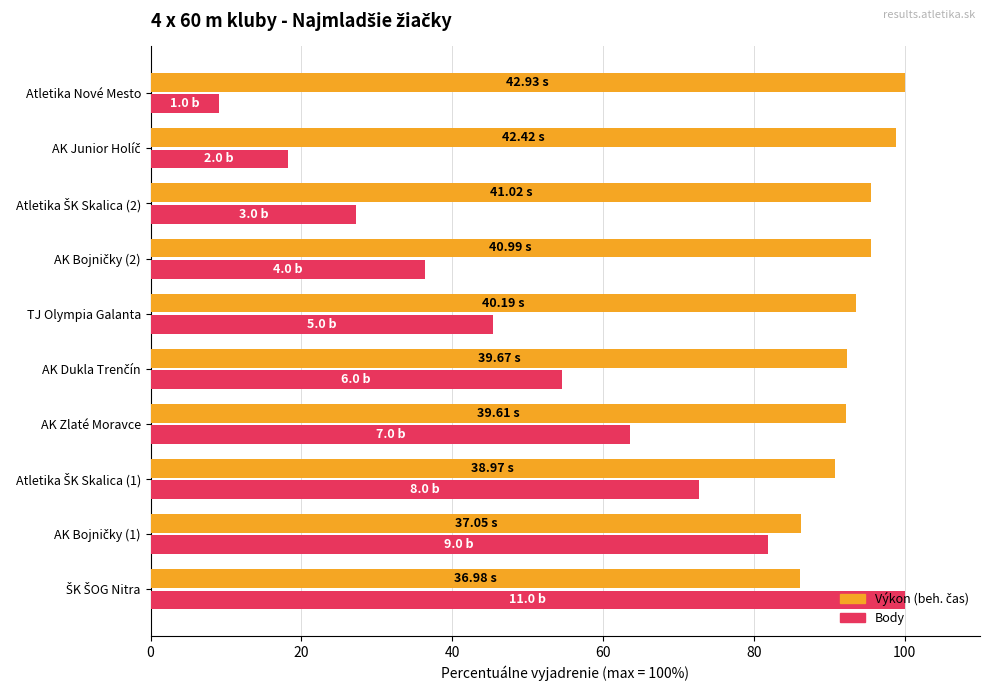

What is the spread (max minus min) of values at Atletika Nové Mesto?

90.9